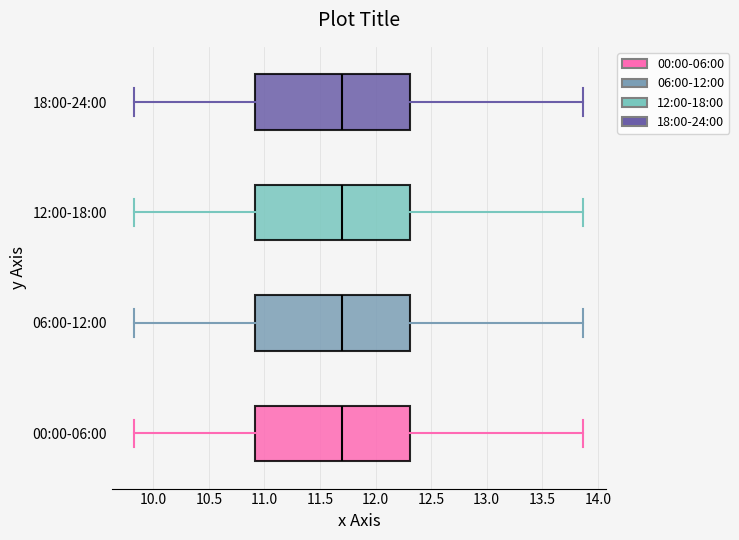

Where does the median line of the box for 06:00-12:00 sit on the x-axis? The values are not printed on the chart, so give them approximately, as read against the axis.

11.70